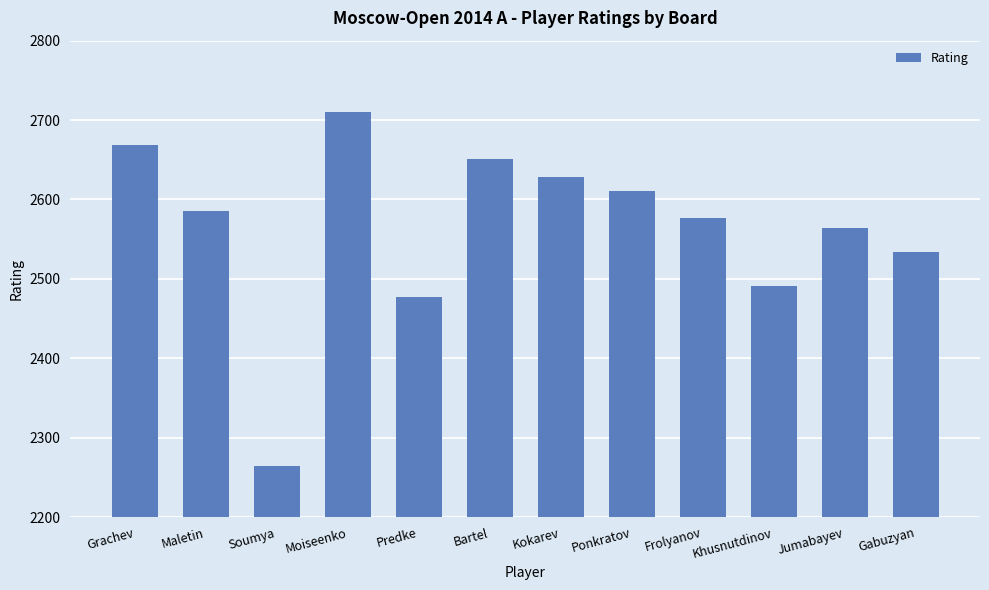

At which label is the value closest to 2487?

Khusnutdinov